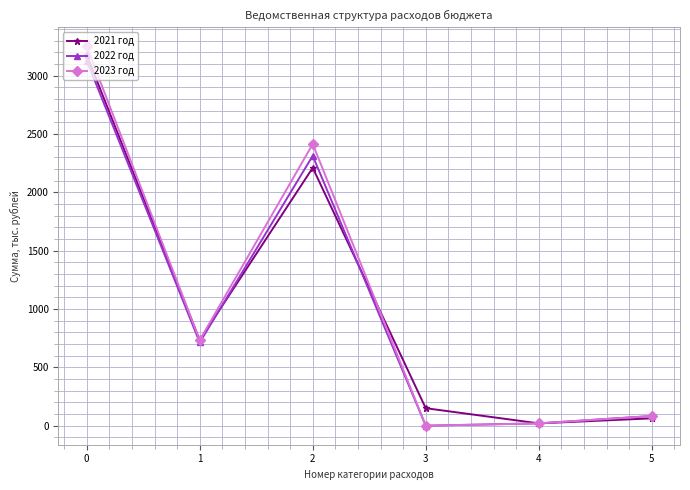

What is the greatest value displayed?

3251.8